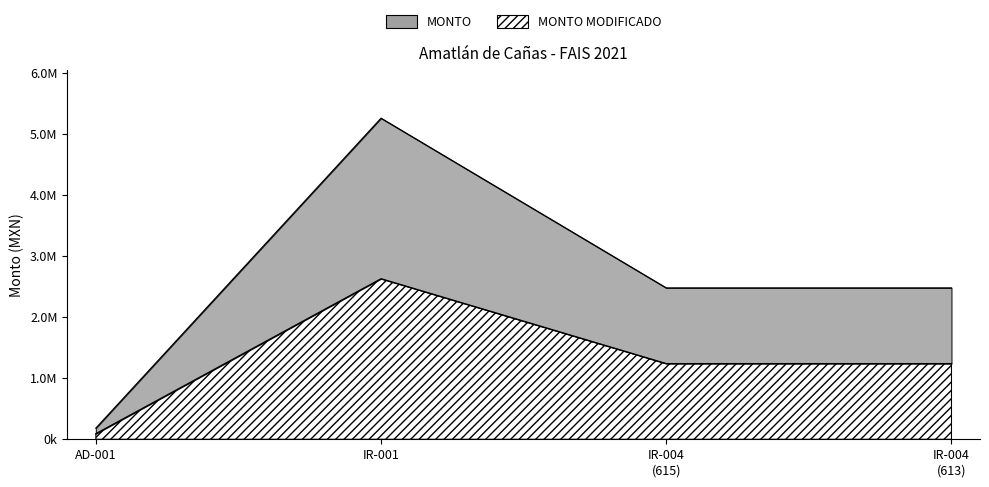

True or false: MONTO has more than 2 points higher than both neighbors.

False